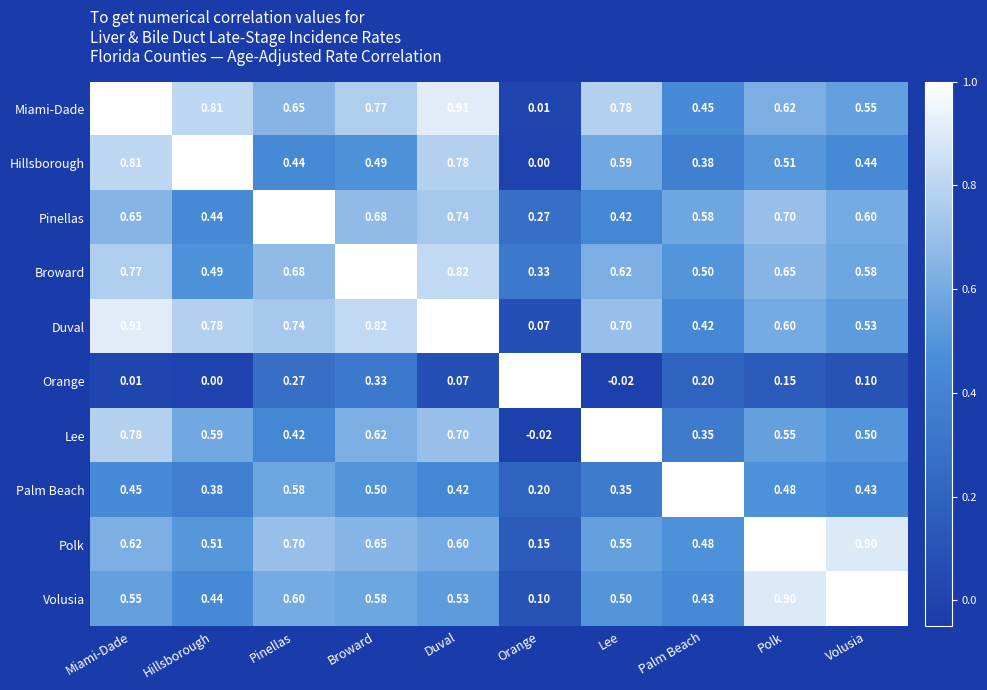

At which label is Volusia closest to 0?

Orange